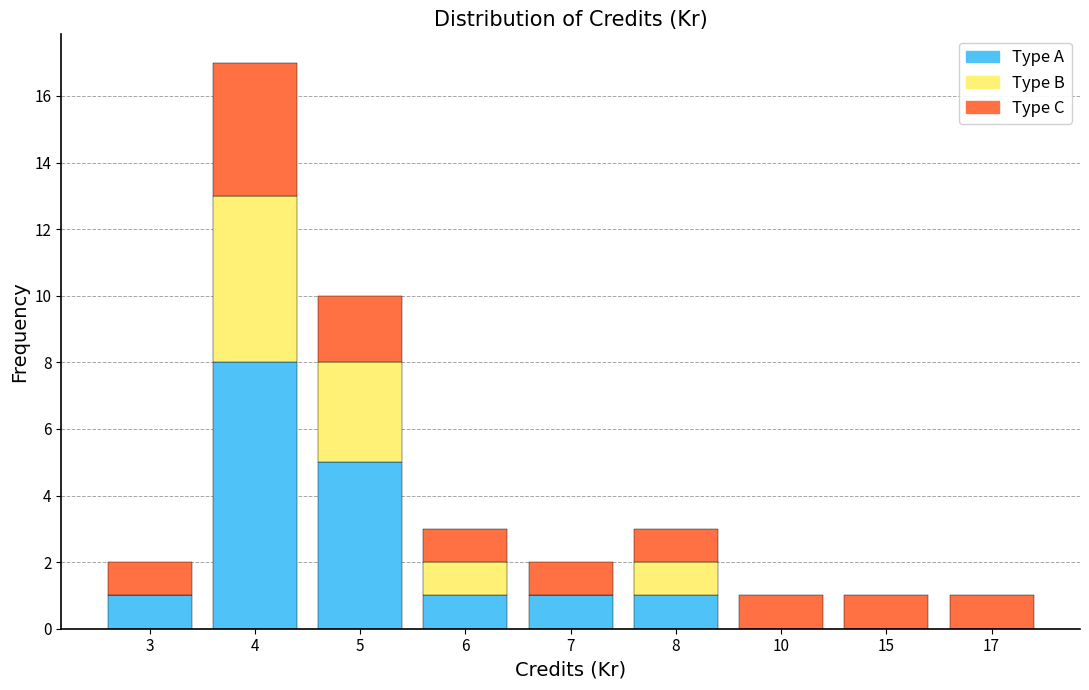

Reading left to right, what are the values for Type A?

3=1	4=8	5=5	6=1	7=1	8=1	10=0	15=0	17=0